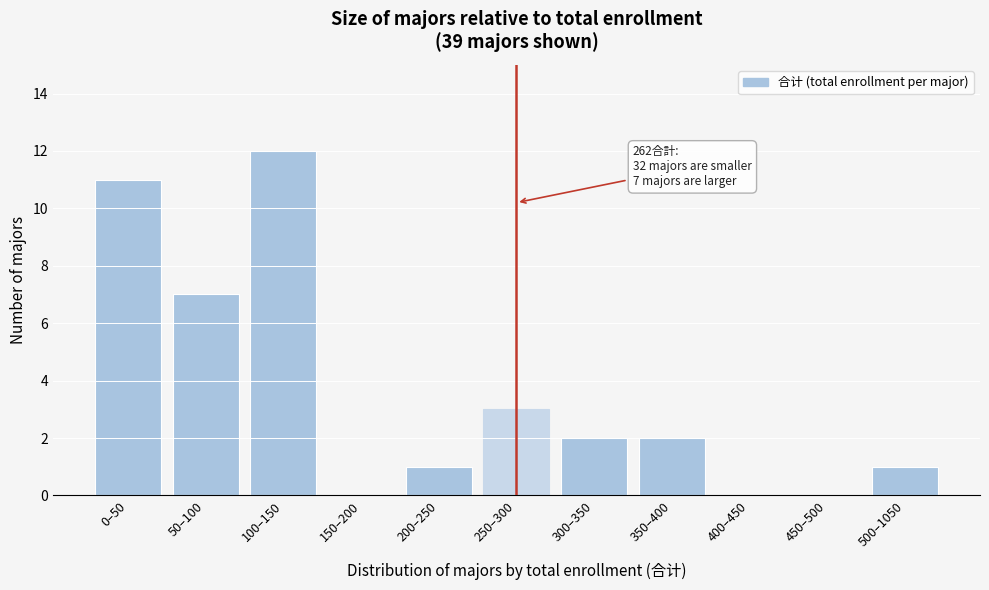

Reading left to right, extract all data points from this chart.

0–50=11	50–100=7	100–150=12	150–200=0	200–250=1	250–300=3	300–350=2	350–400=2	400–450=0	450–500=0	500–1050=1